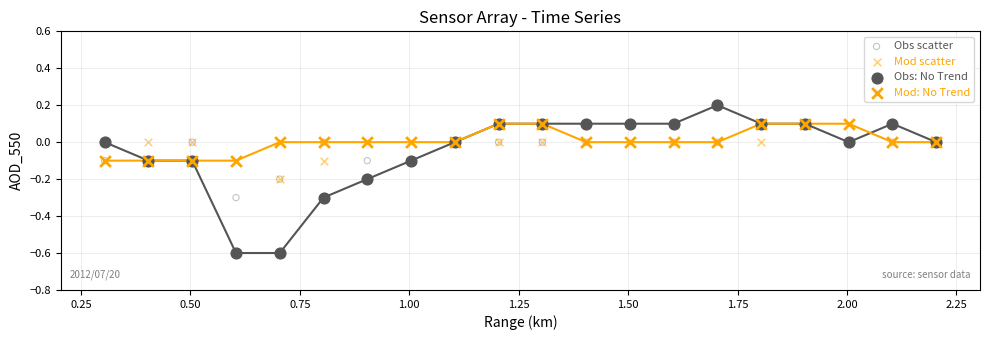

What are all the series names shown in the legend?

Obs scatter, Mod scatter, Obs: No Trend, Mod: No Trend